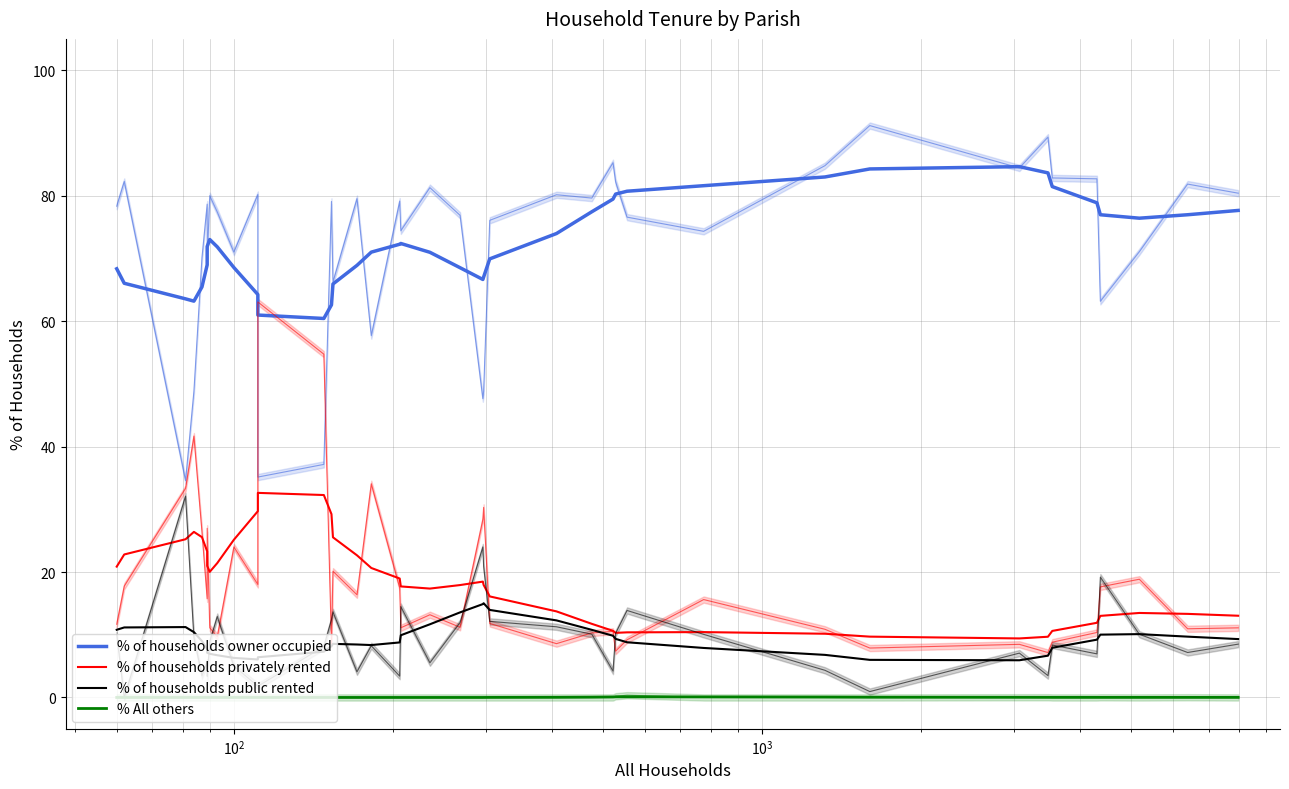

What is the sum of all % of households owner occupied values?

2899.9